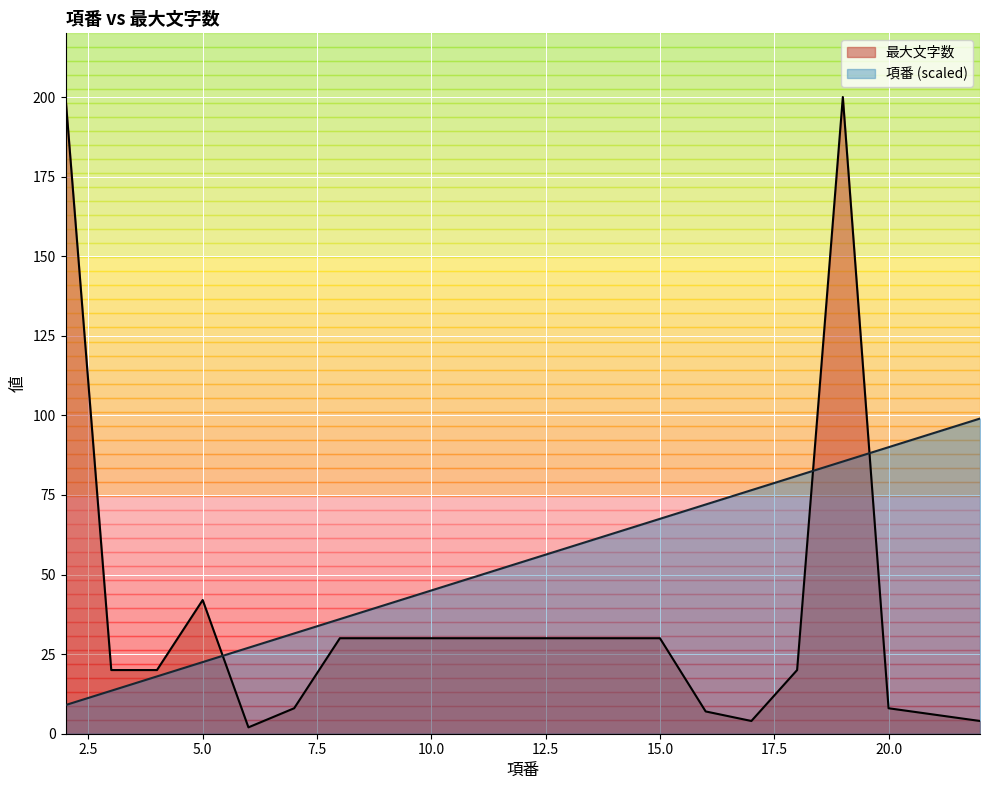

Rank the series by their maximum value, from highest to lowest.

最大文字数, 項番 (scaled)